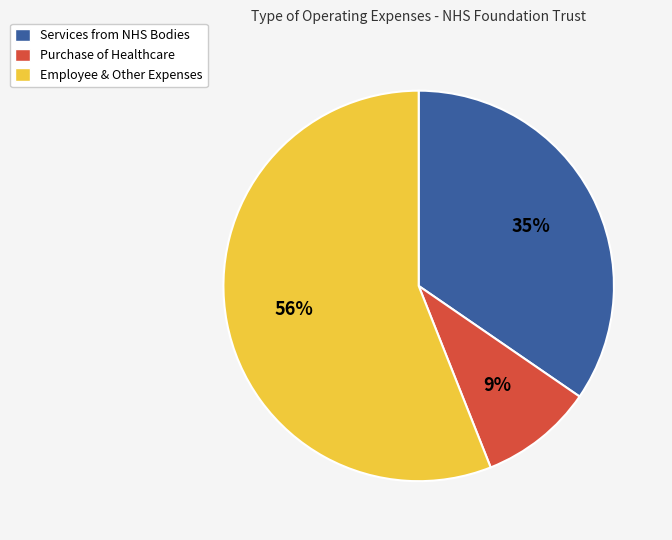

To the nearest percent, what portion does Purchase of Healthcare represent?

9%